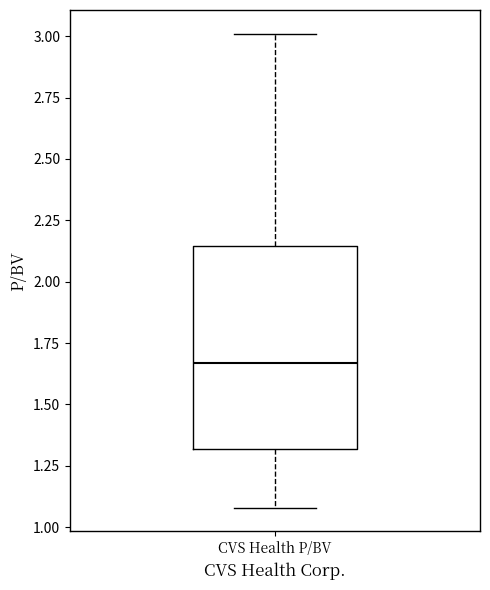

Read this box plot against the y-axis: the position of the median line, the range covered by the box, and the ends of both whiskers. The values are not printed on the chart, so give them approximately, as read against the axis.

median 1.65, box 1.30 to 2.15, whiskers 1.10 to 3.00